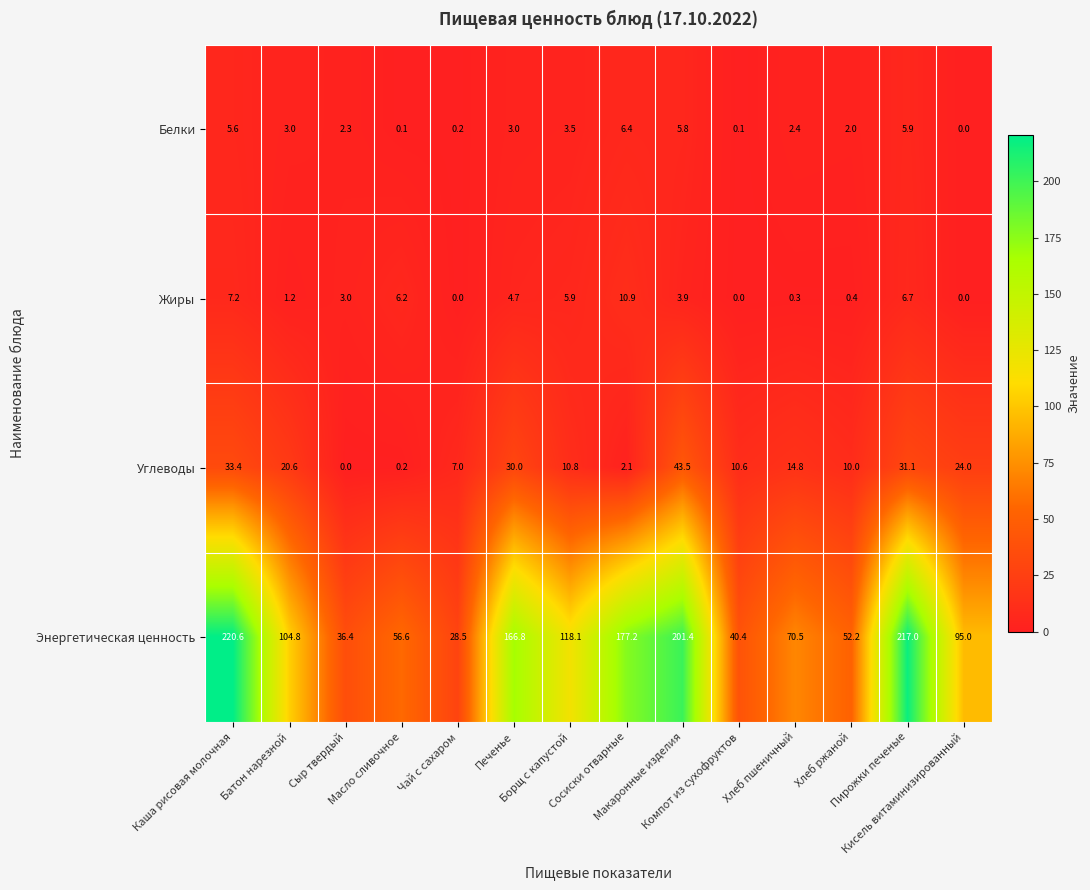

Which series changed the most between Каша рисовая молочная and Борщ с капустой?

Энергетическая ценность